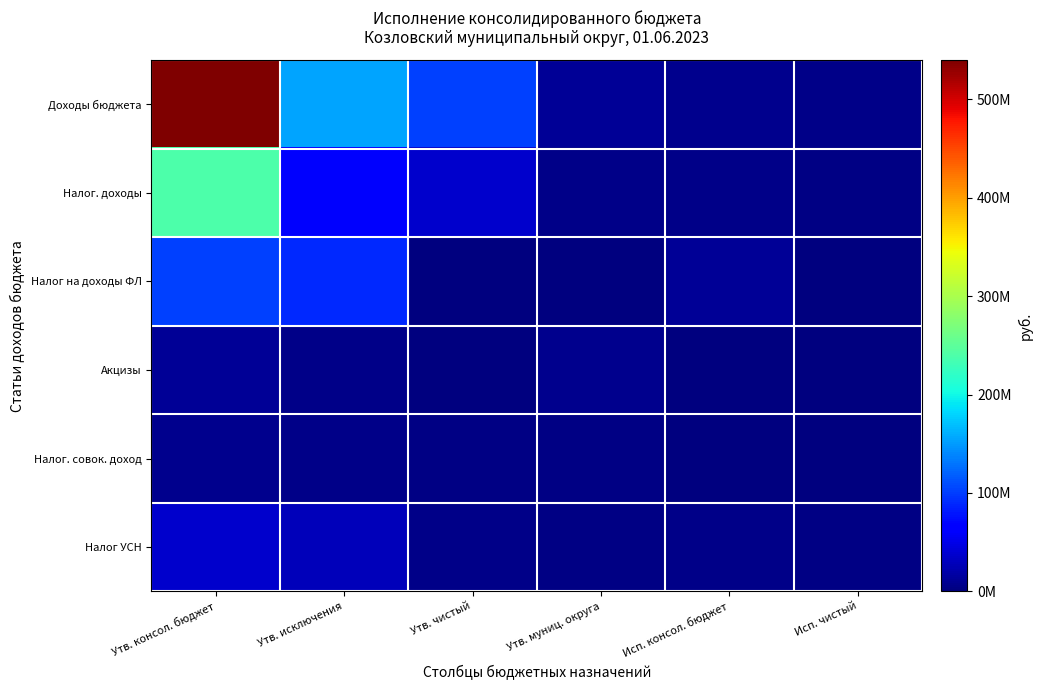

Between Утв. муниц. округа and Утв. чистый, which is larger?

Утв. чистый